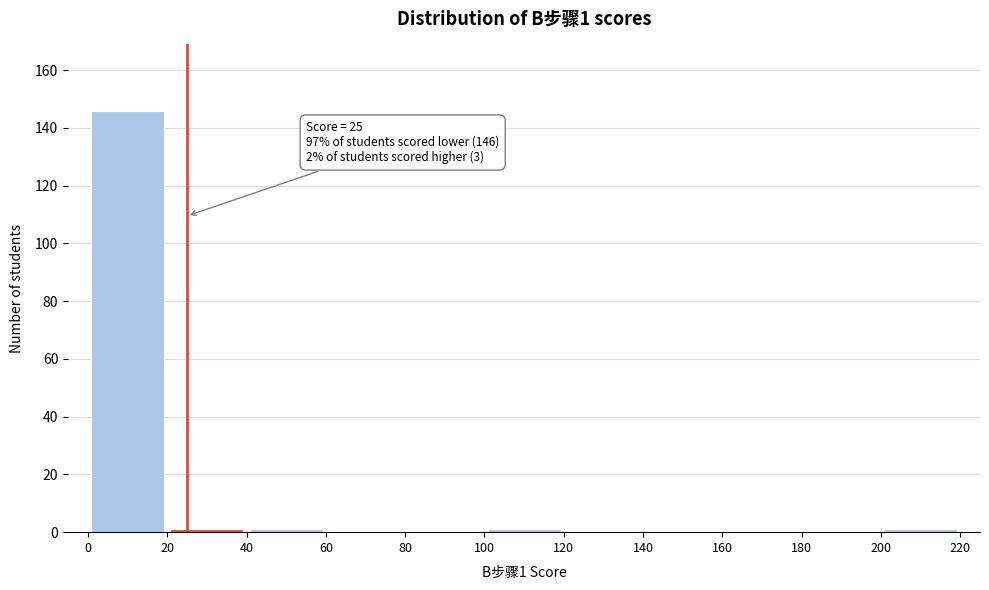

Over which range of the x-axis is the bar tallest?

0 to 20